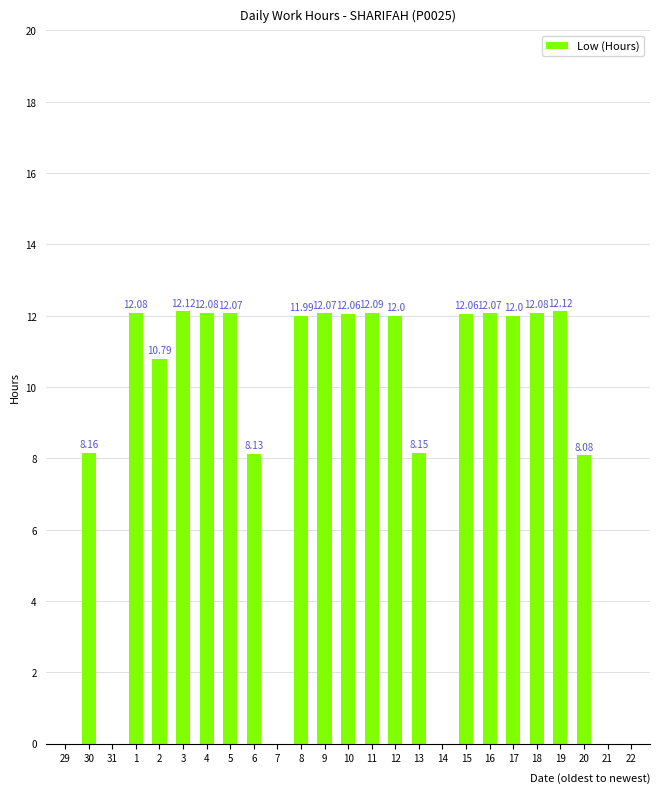

Approximately how many times larger is the value at 5 compared to 2?

1.1